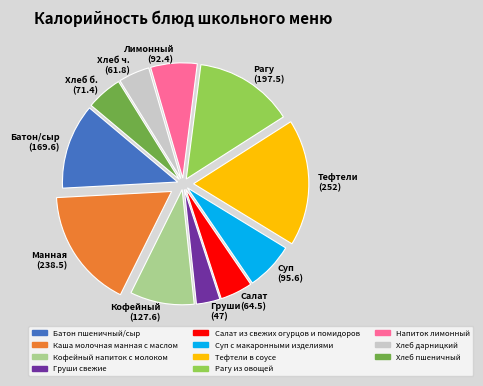

Combined, do Суп с макаронными изделиями and Салат из свежих огурцов и помидоров account for over 50%?

No